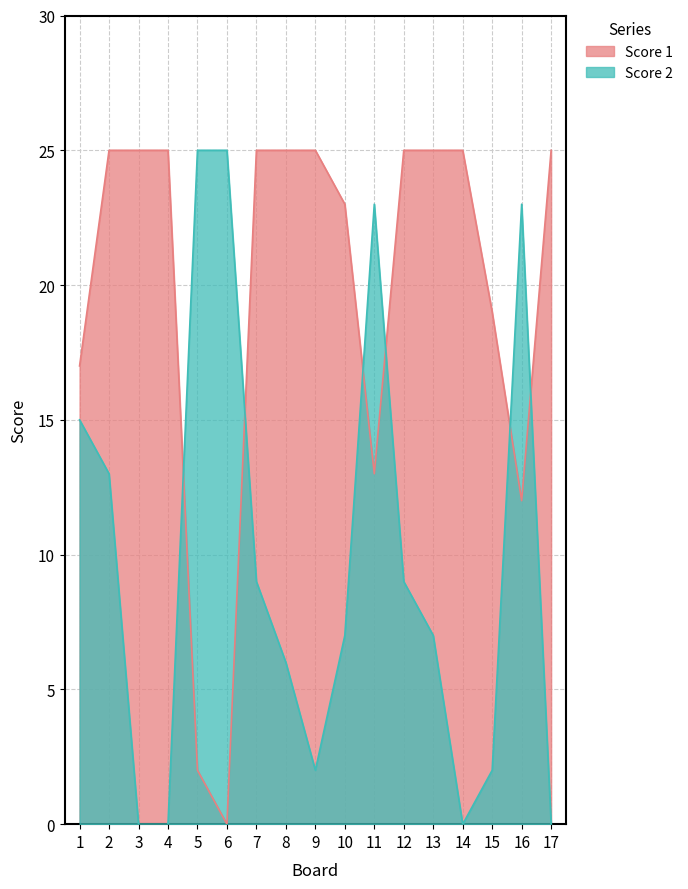

In Score 1, how many points are lower than both neighbors (excluding endpoints)?

3